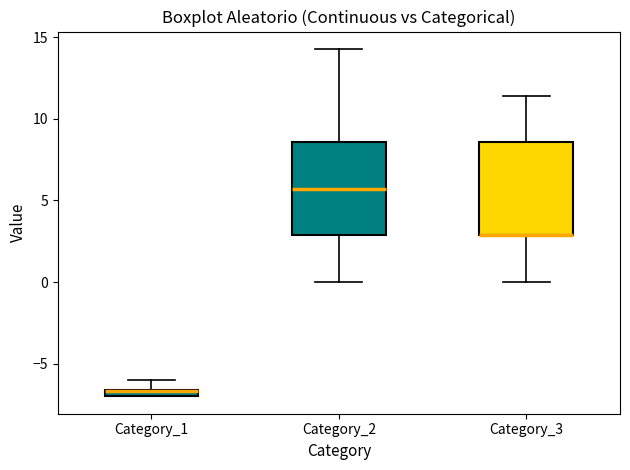

Where is the lower edge of the box for Category_2 on the y-axis? The values are not printed on the chart, so give them approximately, as read against the axis.

3.0